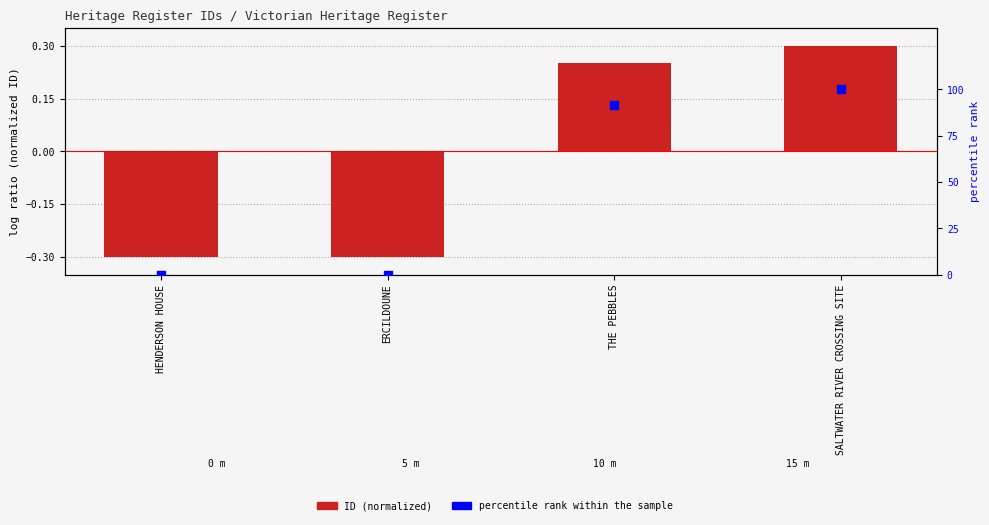

Which series reaches the maximum Y coordinate?

percentile rank within the sample